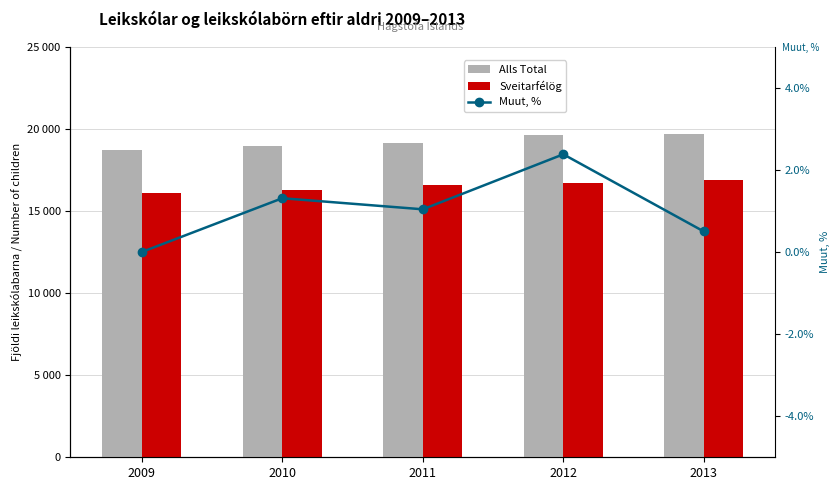

At how many categories does at least one series exceed 15945?

5